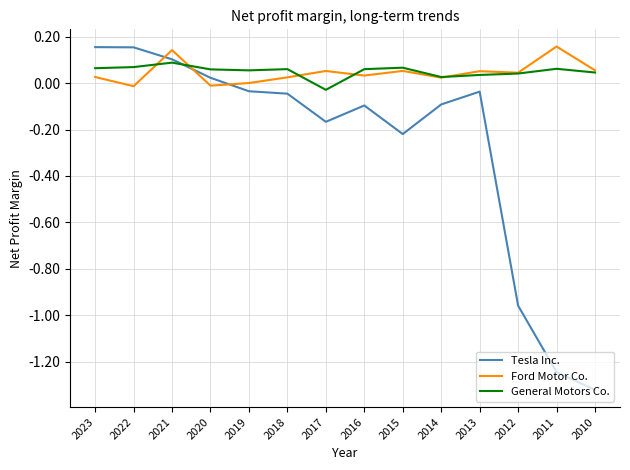

Between 2020 and 2015, which series saw the biggest shift?

Tesla Inc.